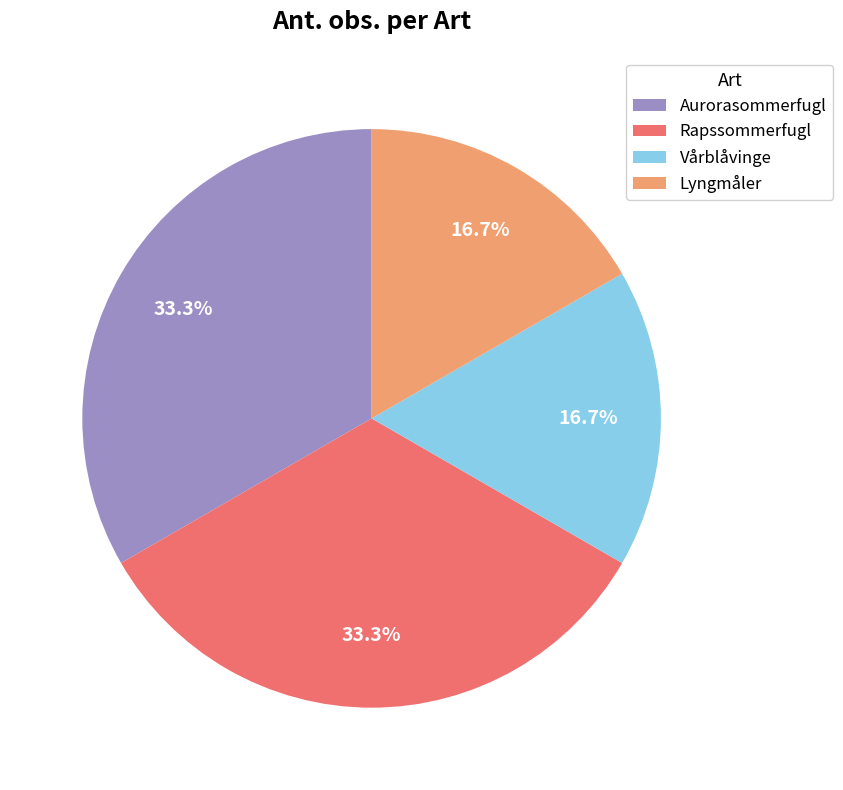

The Rapssommerfugl slice represents 33% of the pie. True or false?

True